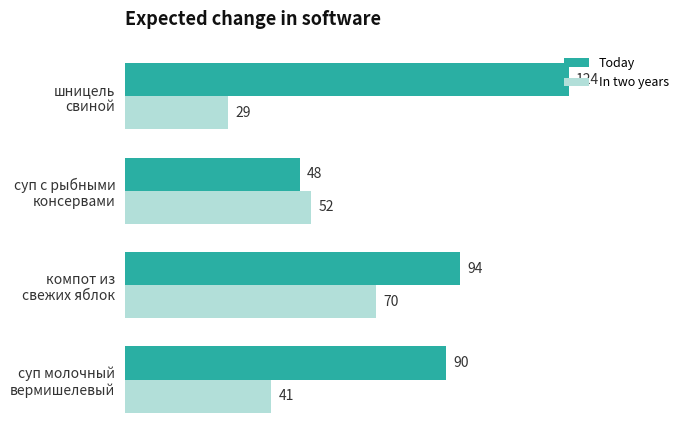

Rank the series by their maximum value, from lowest to highest.

In two years, Today